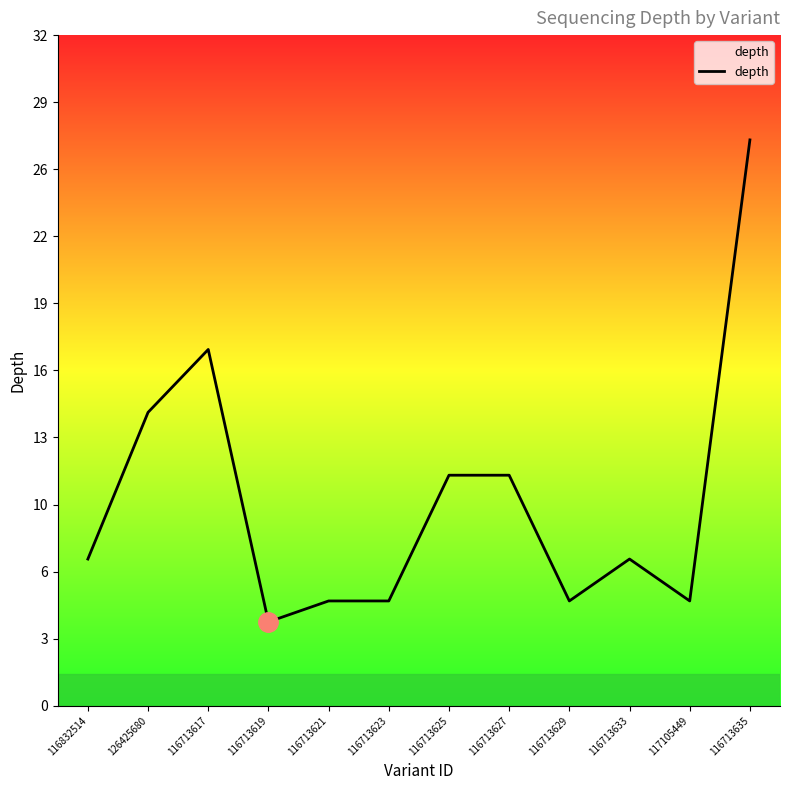

What is the smallest value displayed?

4